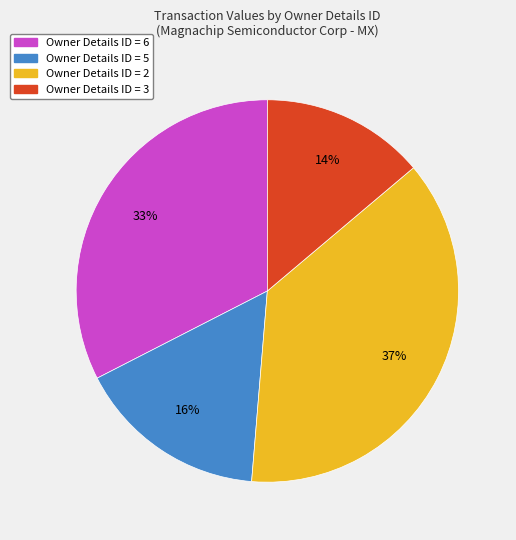

To the nearest percent, what is the average slice percentage?

25%